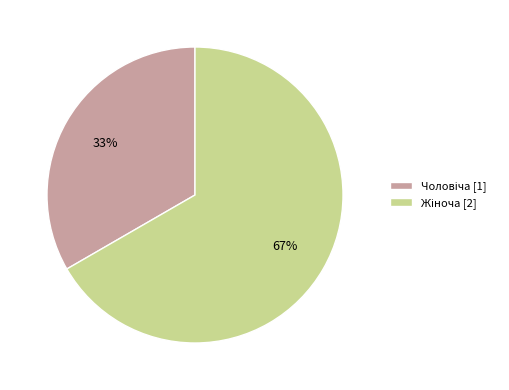

To the nearest percent, what is the average slice percentage?

50%